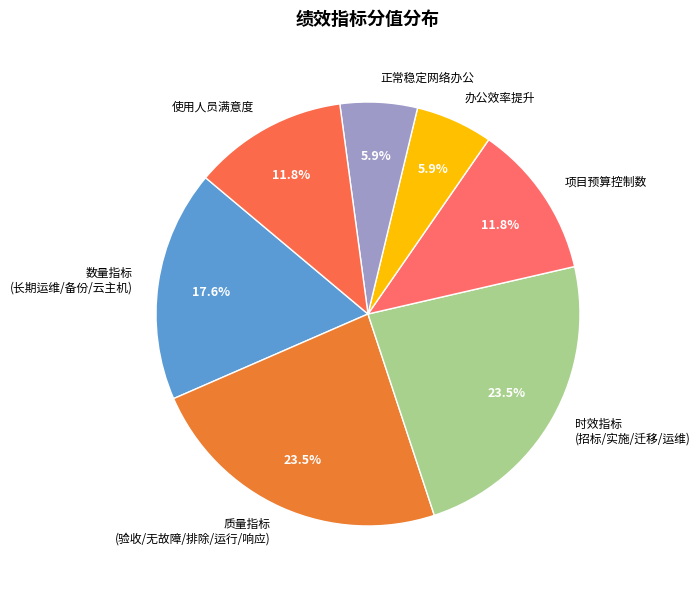

What is the total percentage of 数量指标 (长期运维/备份/云主机) and 办公效率提升?

23.5%